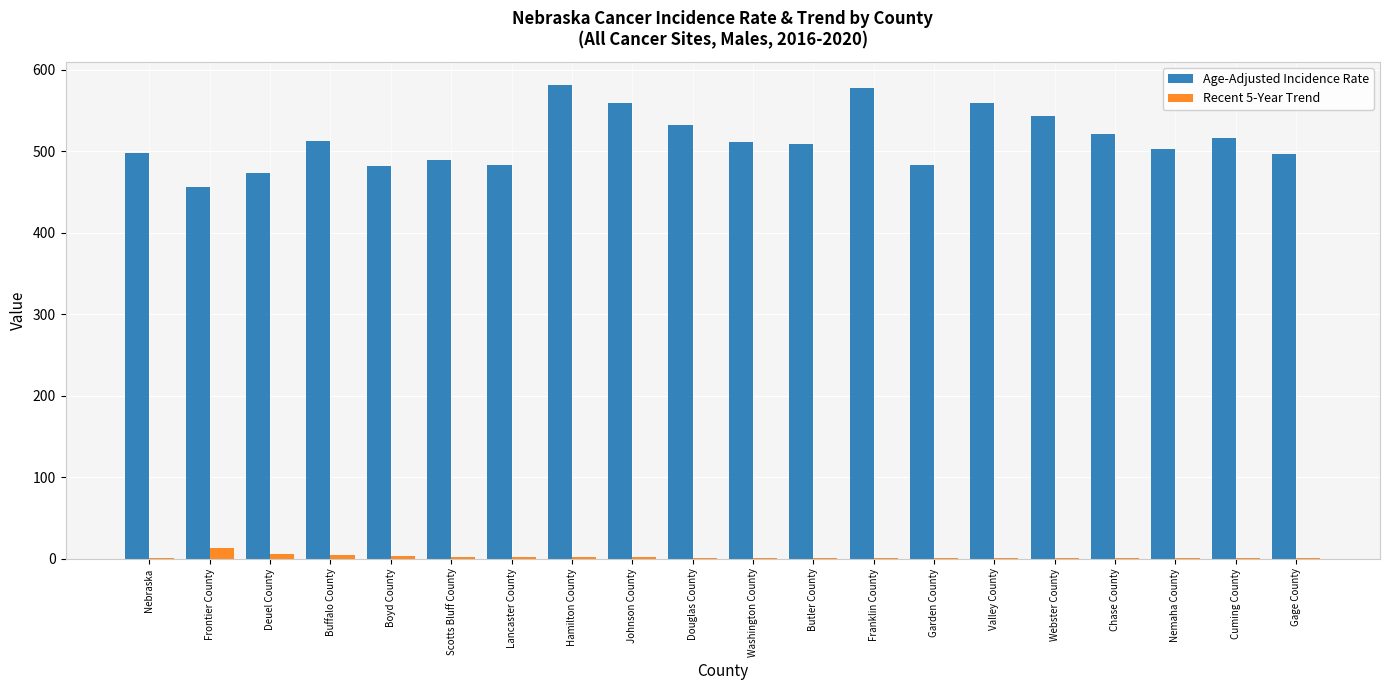

What is the maximum value shown in the chart?

580.8